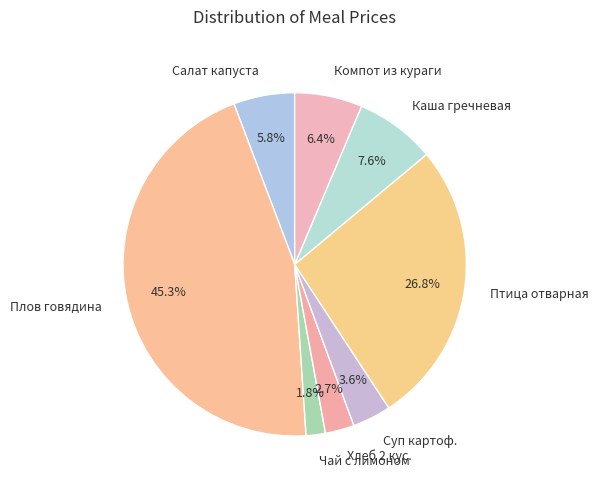

Is Компот из кураги the majority of the pie?

No